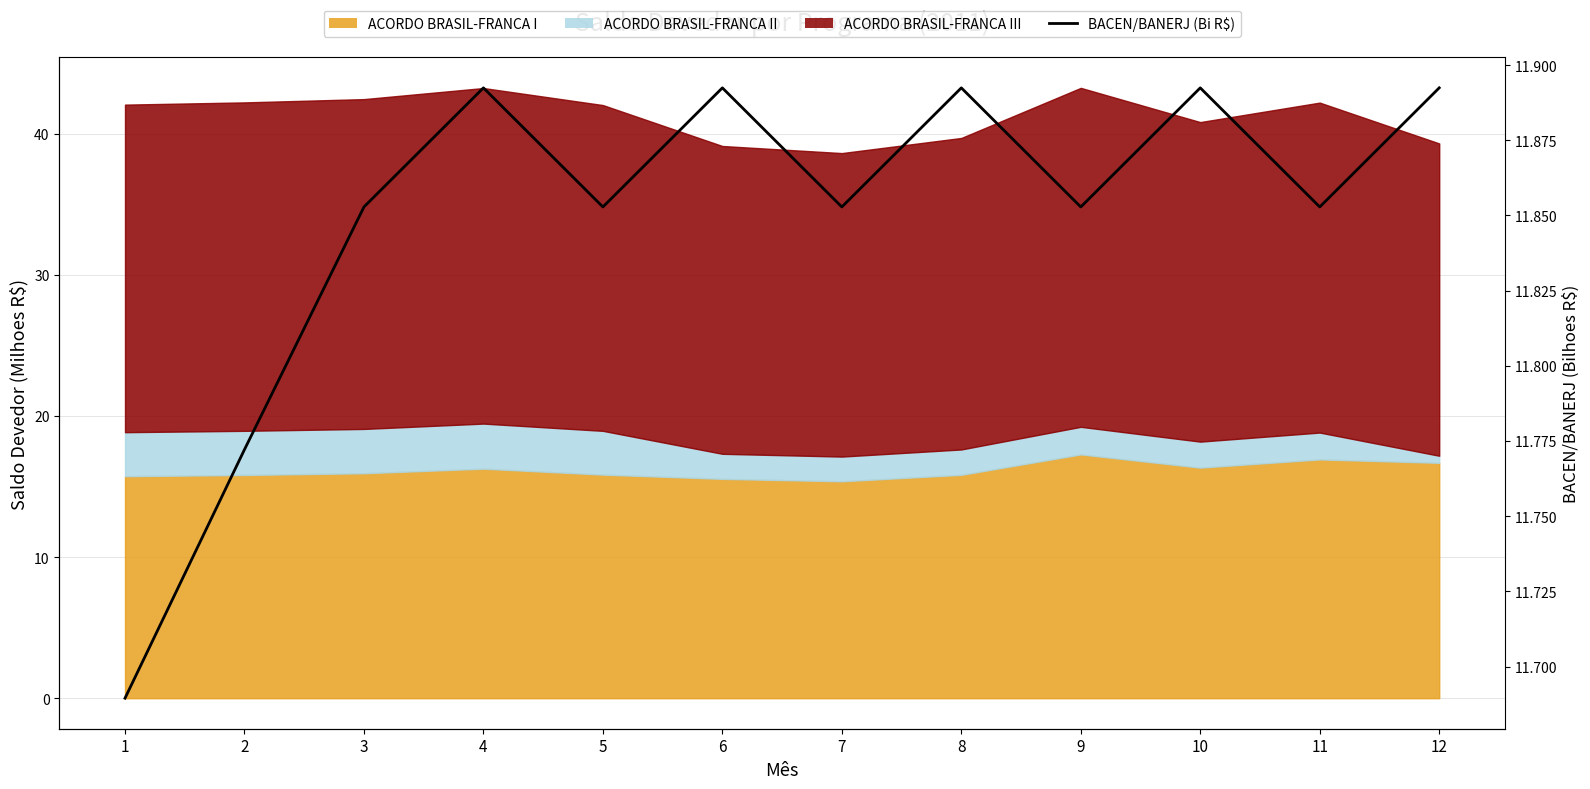

What is the minimum value shown in the chart?

11.7